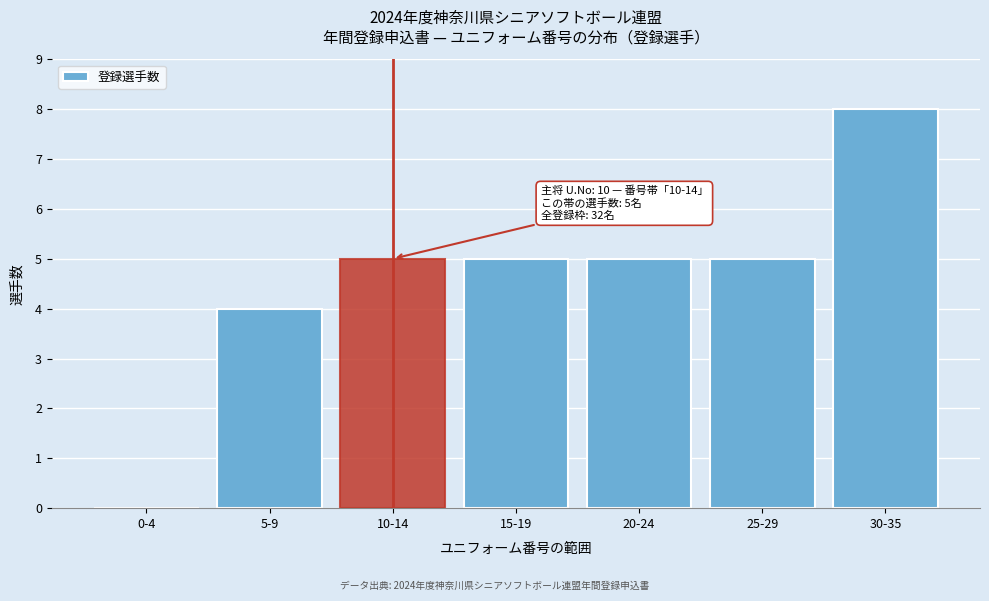

Reading left to right, transcribe all the data shown in this chart.

0-4=0	5-9=4	10-14=5	15-19=5	20-24=5	25-29=5	30-35=8